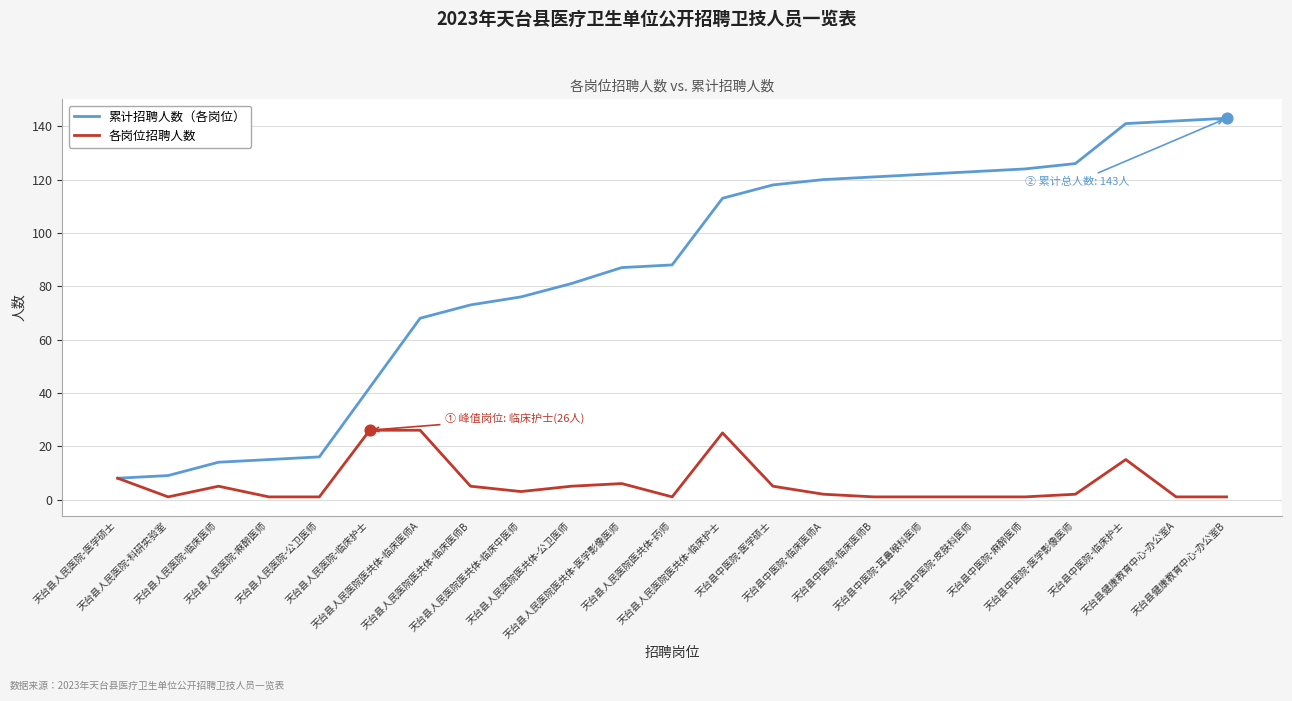

What are all the series names shown in the legend?

累计招聘人数（各岗位）, 各岗位招聘人数